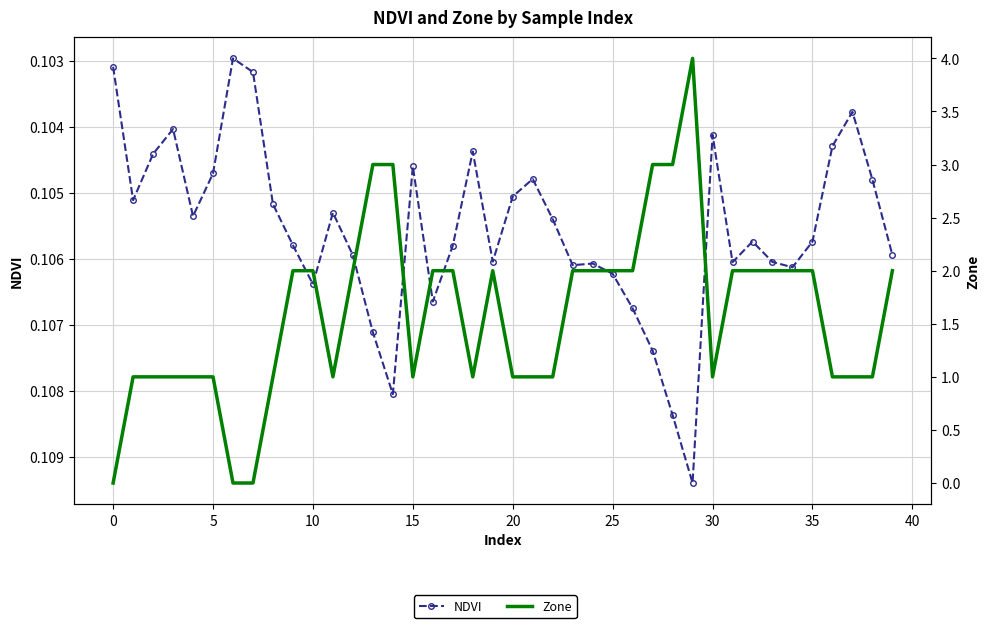

What is the spread (max minus min) of values at 31?

1.9